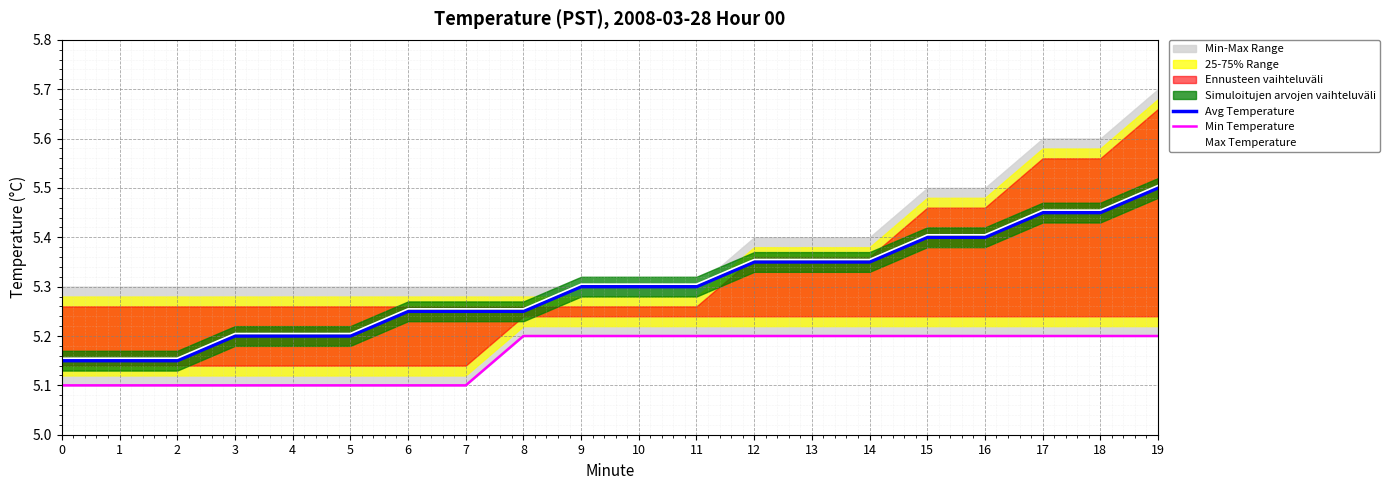

Does the chart display data point markers on the line(s)?

No